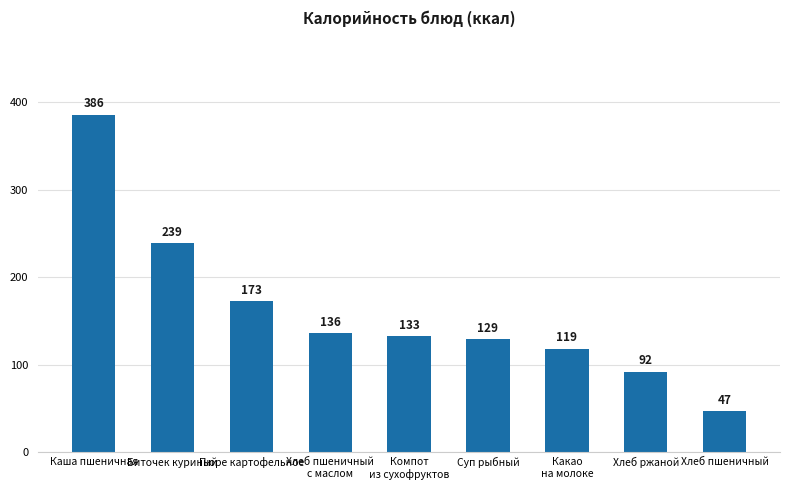

Approximately how many times larger is the value at Биточек куриный compared to Компот
из сухофруктов?

1.8